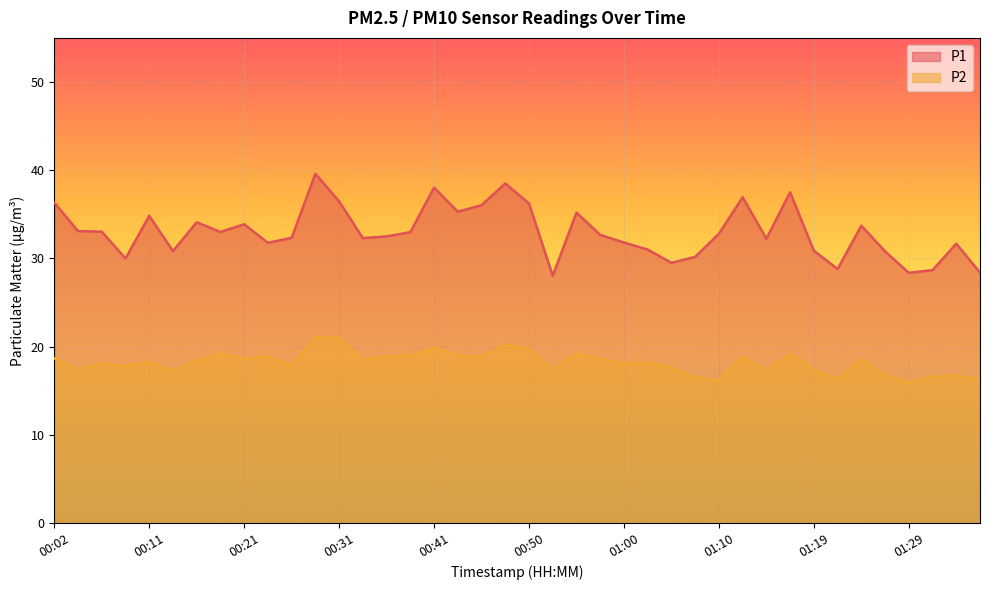

At which label does P1 reach its peak?

00:28